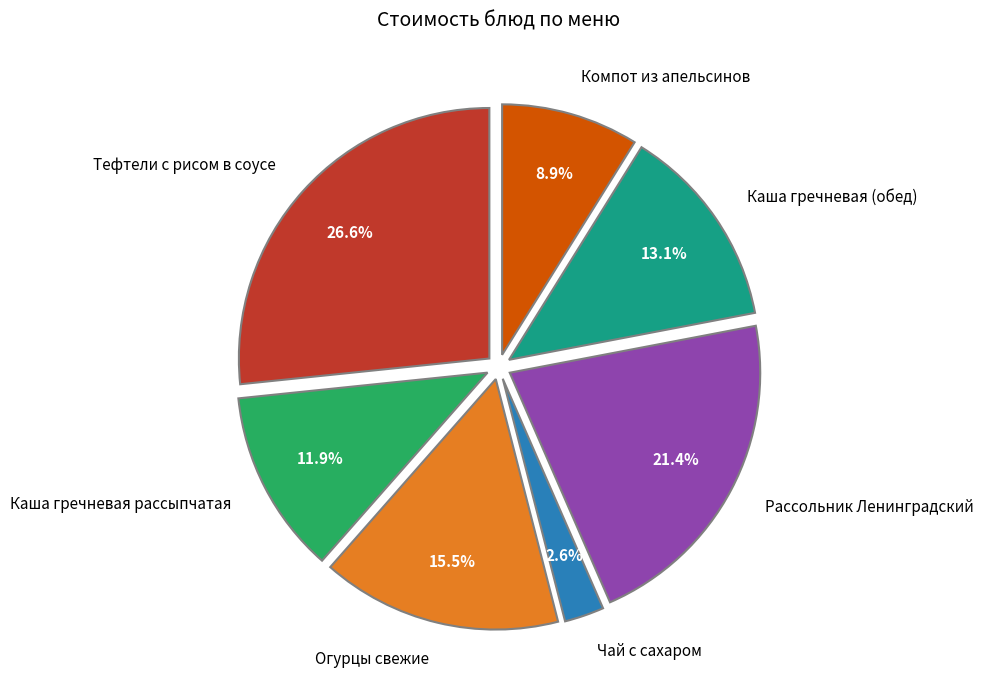

How many slices are in this pie chart?

7